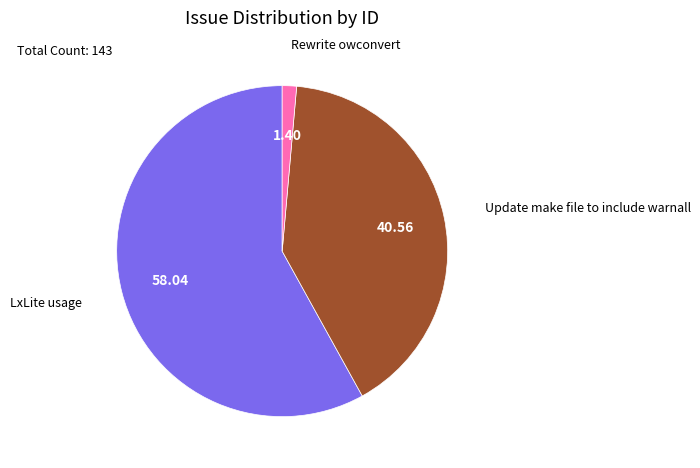

Combined, do Rewrite owconvert and Update make file to include warnall account for over 50%?

No